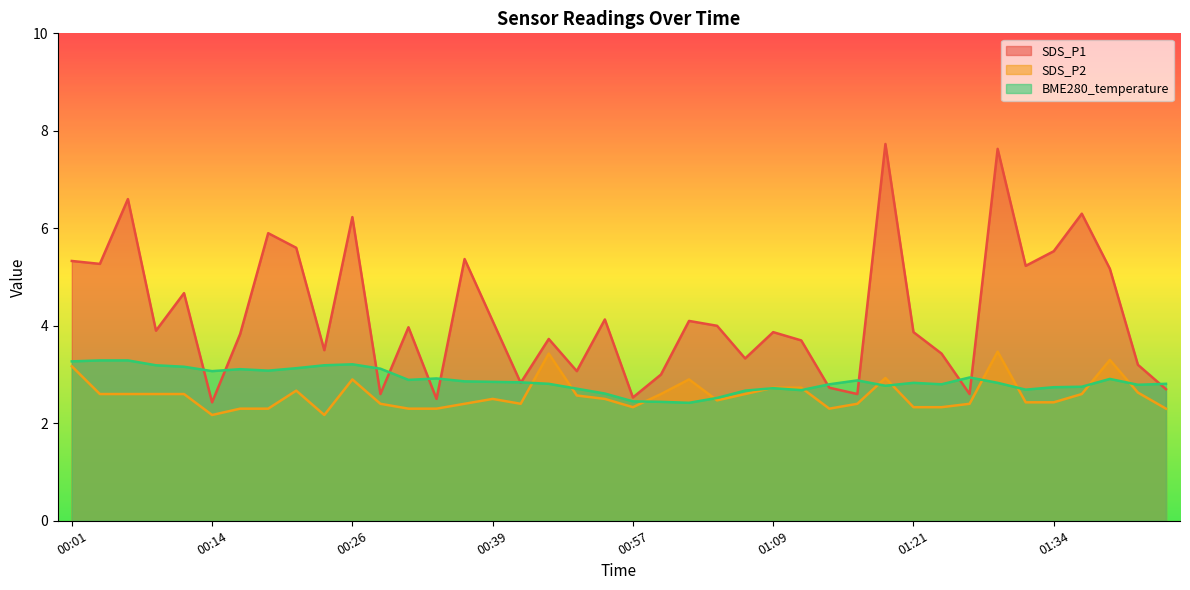

What position from the right is 00:26?

30